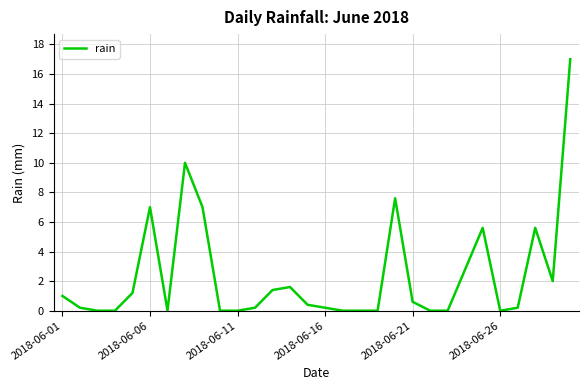

What is the sum of all values?

71.6